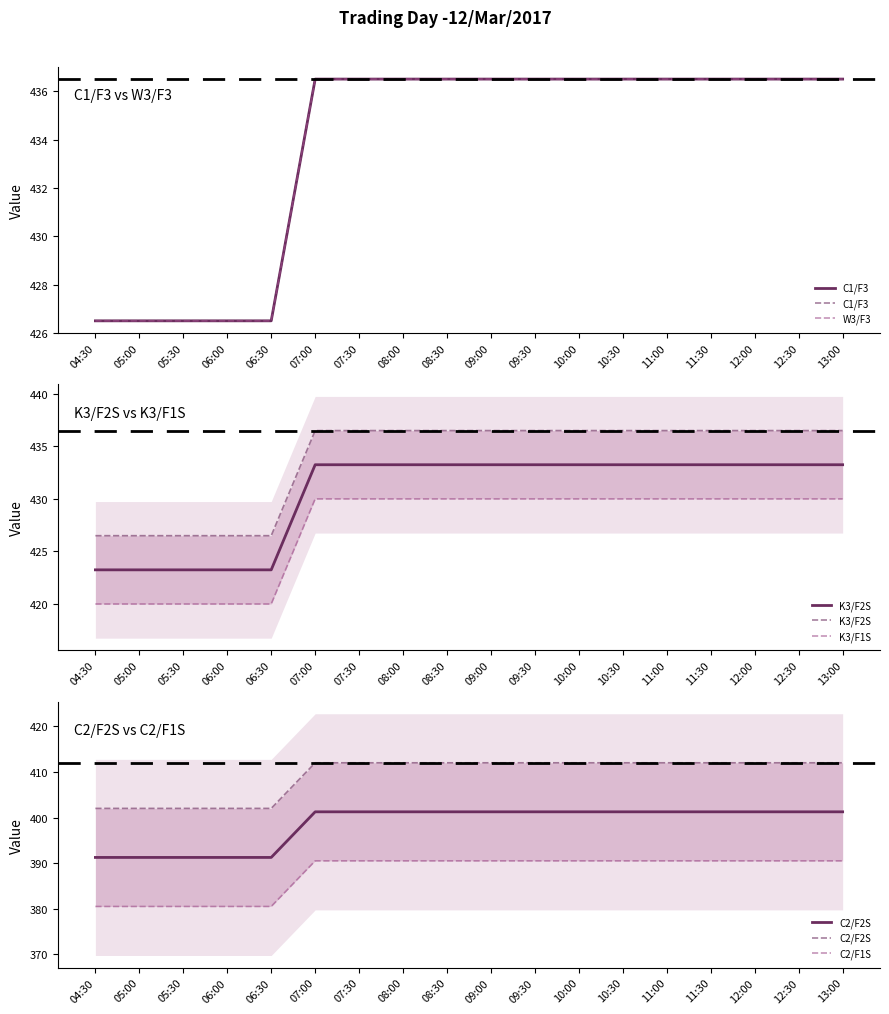

Is the value of K3/F2S at 11:00 greater than the value of C2/F1S at 08:00?

Yes